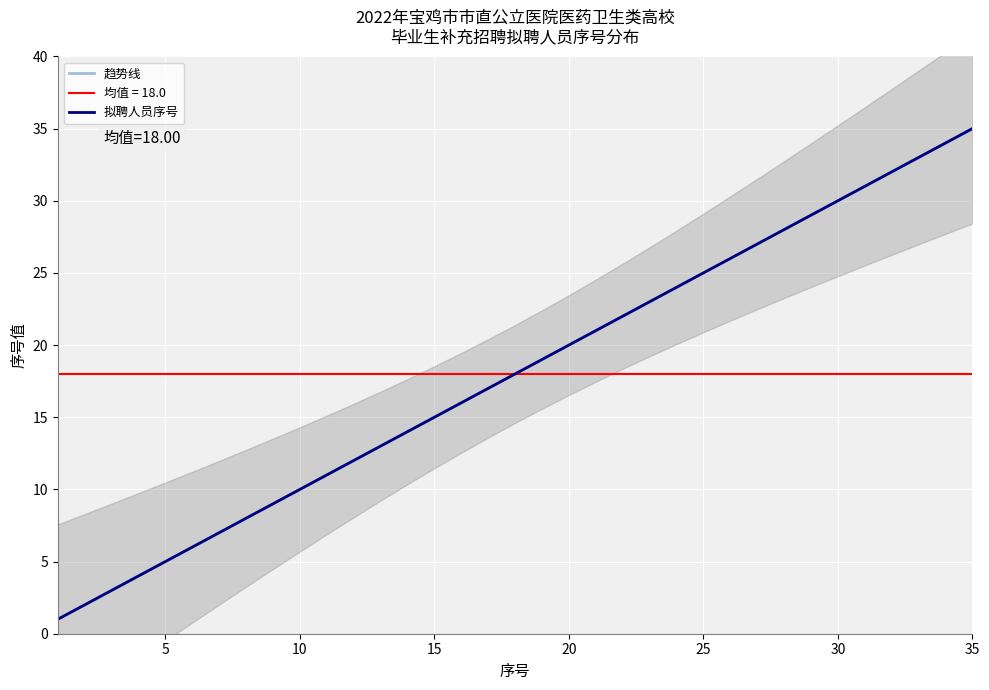

The value of 趋势线 at 20 is 35.0. True or false?

False